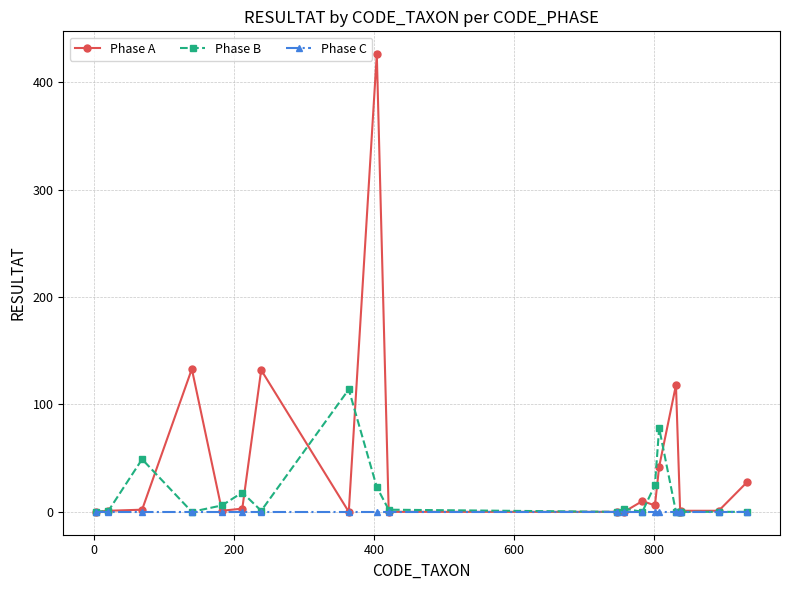

Which series has the largest total across all categories?

Phase A